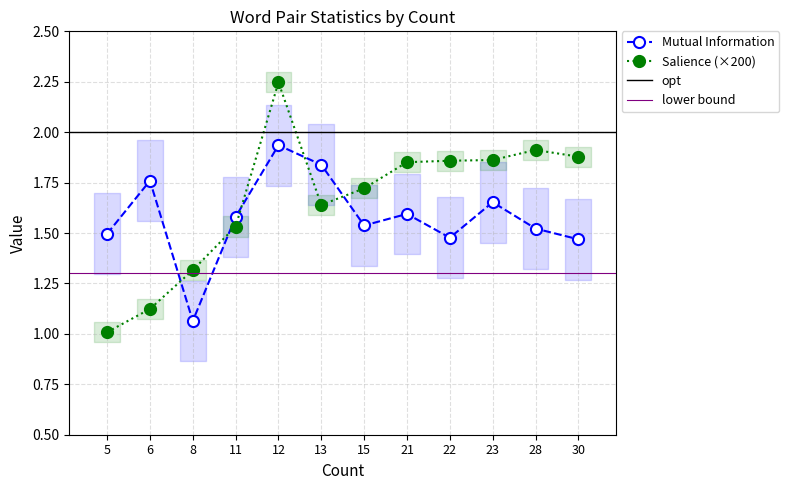

Is it true that Salience equals 0.5 at 12?

False